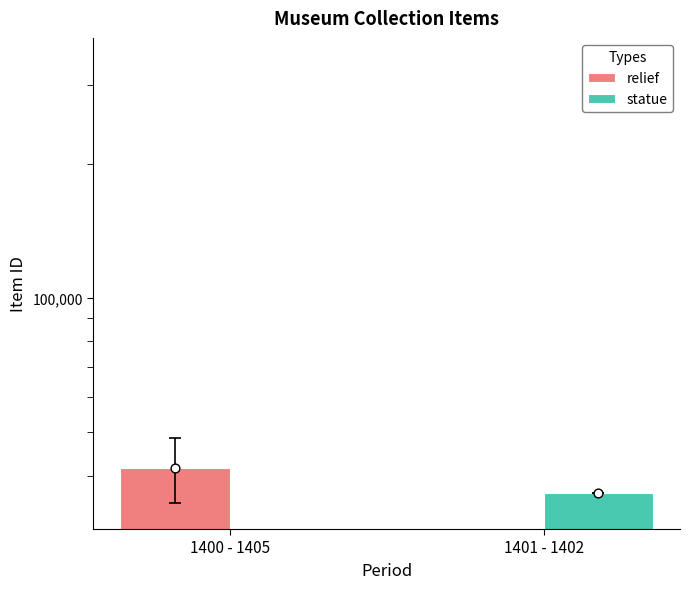

At how many categories does at least one series exceed 11799?

2